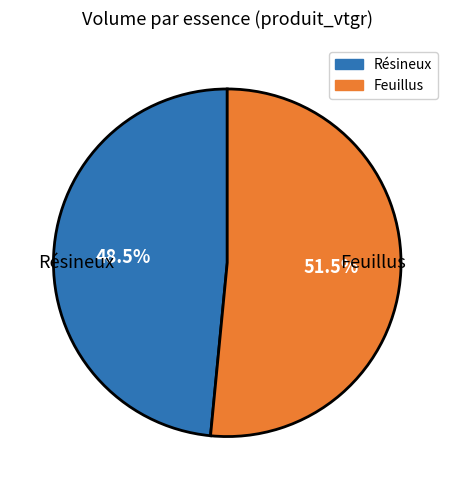

To the nearest percent, what is the difference between the largest and smallest slice percentages?

3%